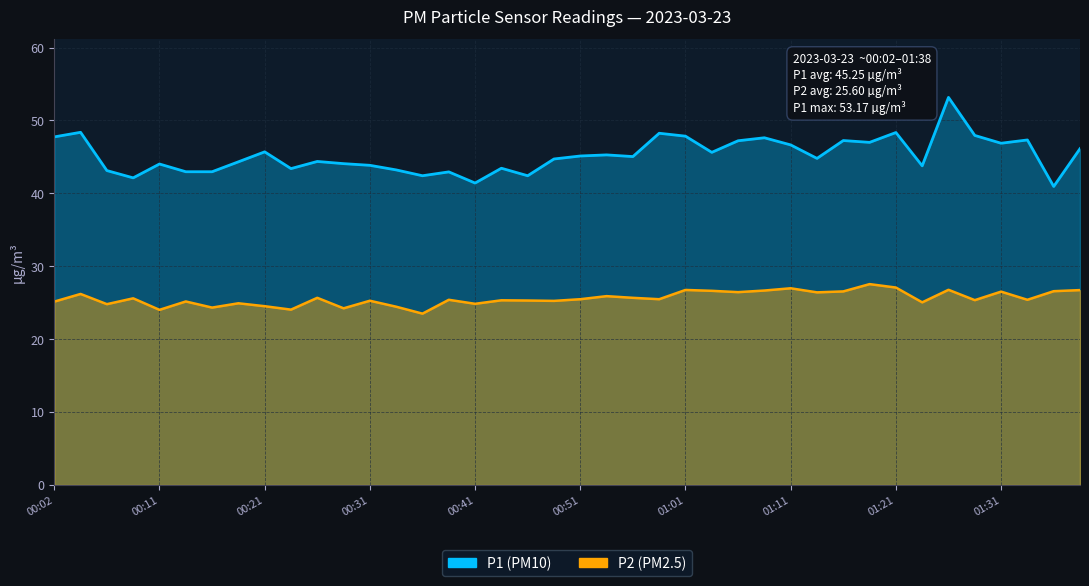

At which category does the chart reach its minimum across all series?

00:36